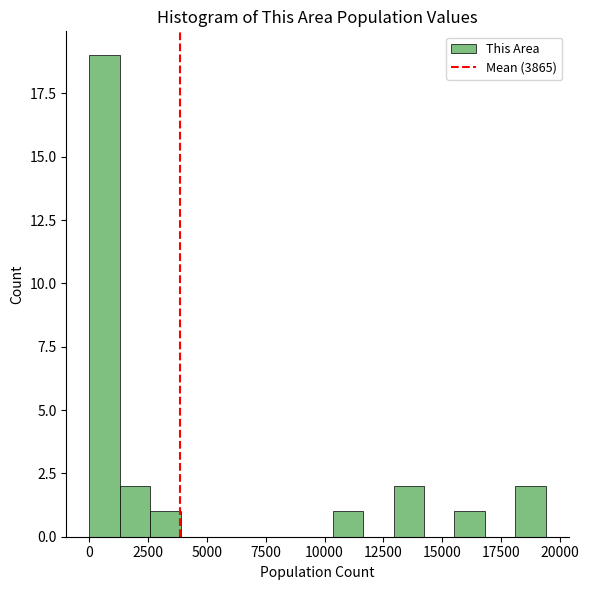

Read against the x-axis, roughly where is the centre of the tallest bar?

500